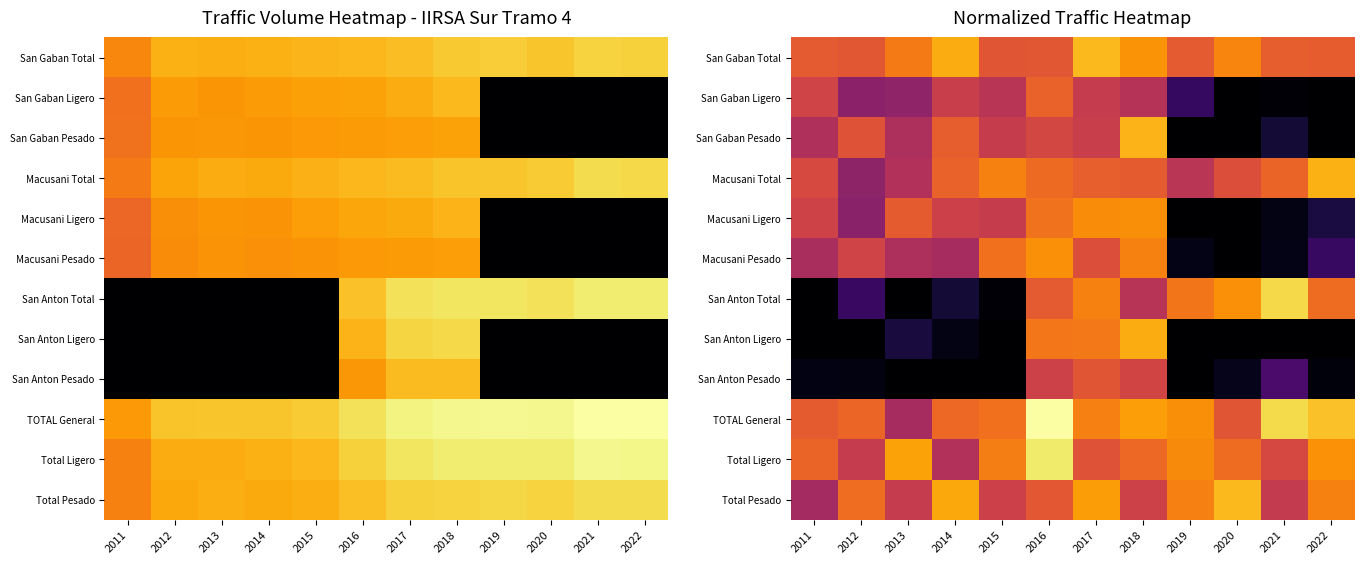

The value of Total Pesado at 2013 is 12.8. True or false?

False